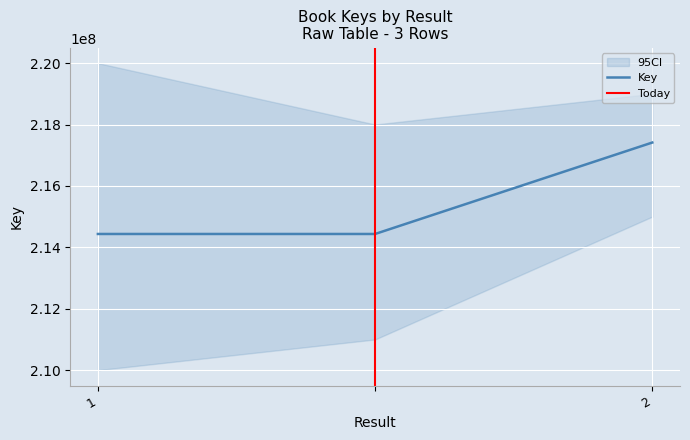

Rank the categories by value from highest to lowest.

2, 1, 